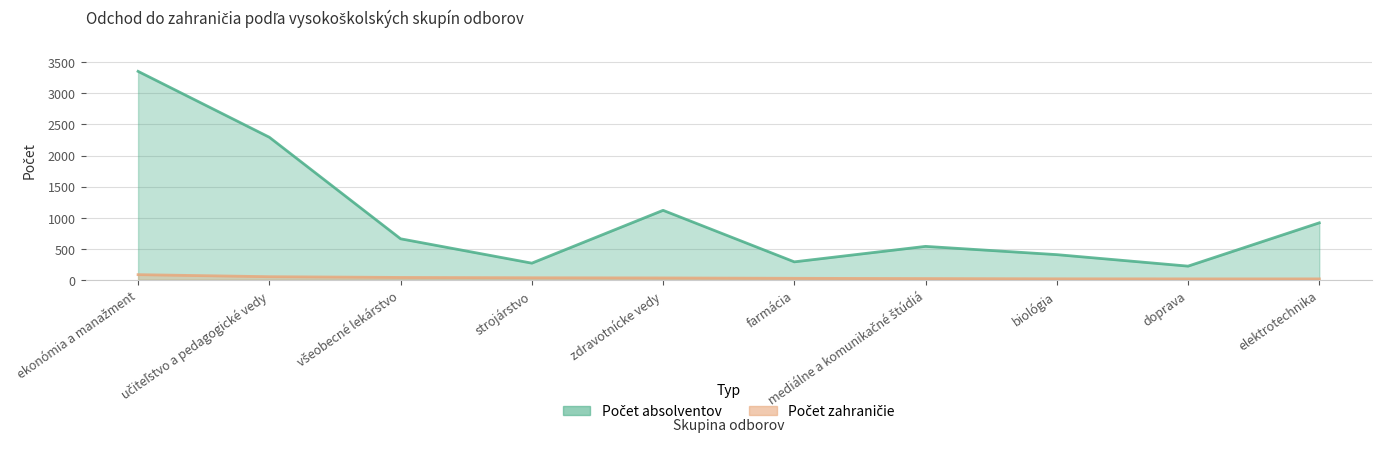

Is the value of Počet zahraničie at učiteľstvo a pedagogické vedy greater than the value of Počet absolventov at zdravotnícke vedy?

No